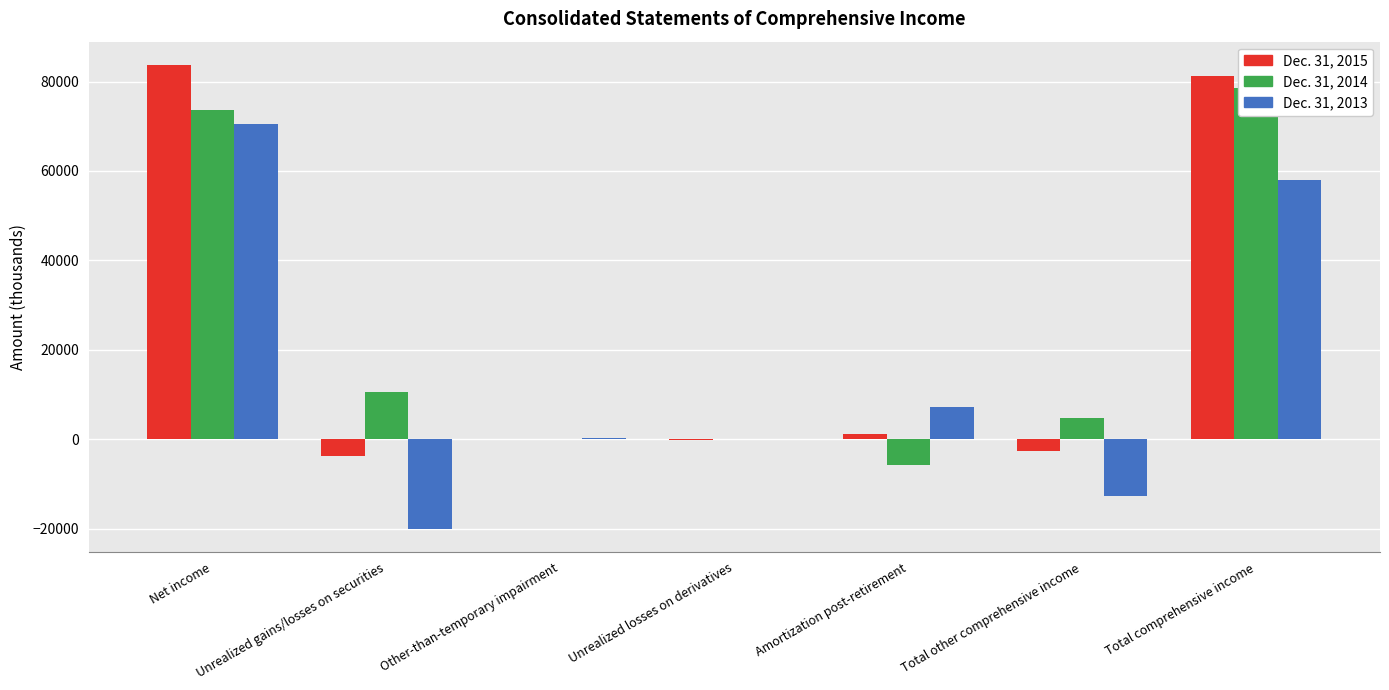

Where does the Dec. 31, 2013 series first go above 257?

Net income